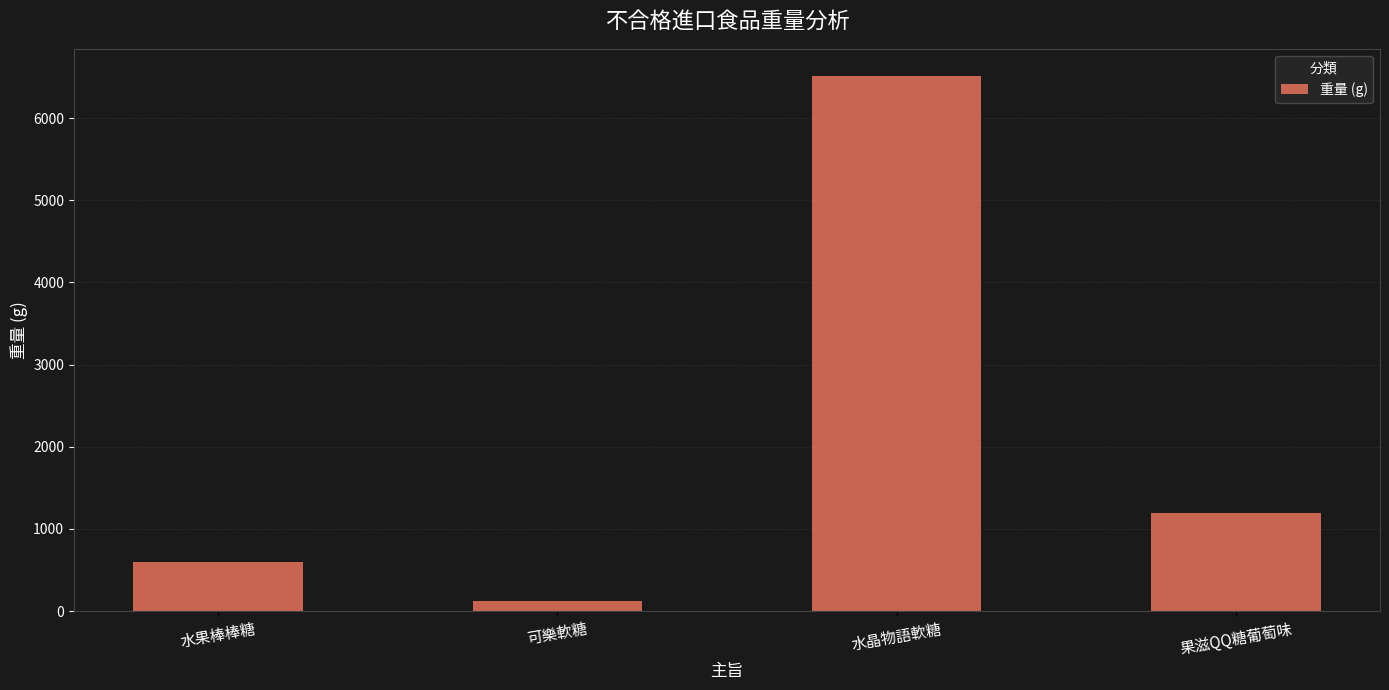

What is the change in value from 可樂軟糖 to 果滋QQ糖葡萄味?

+1080